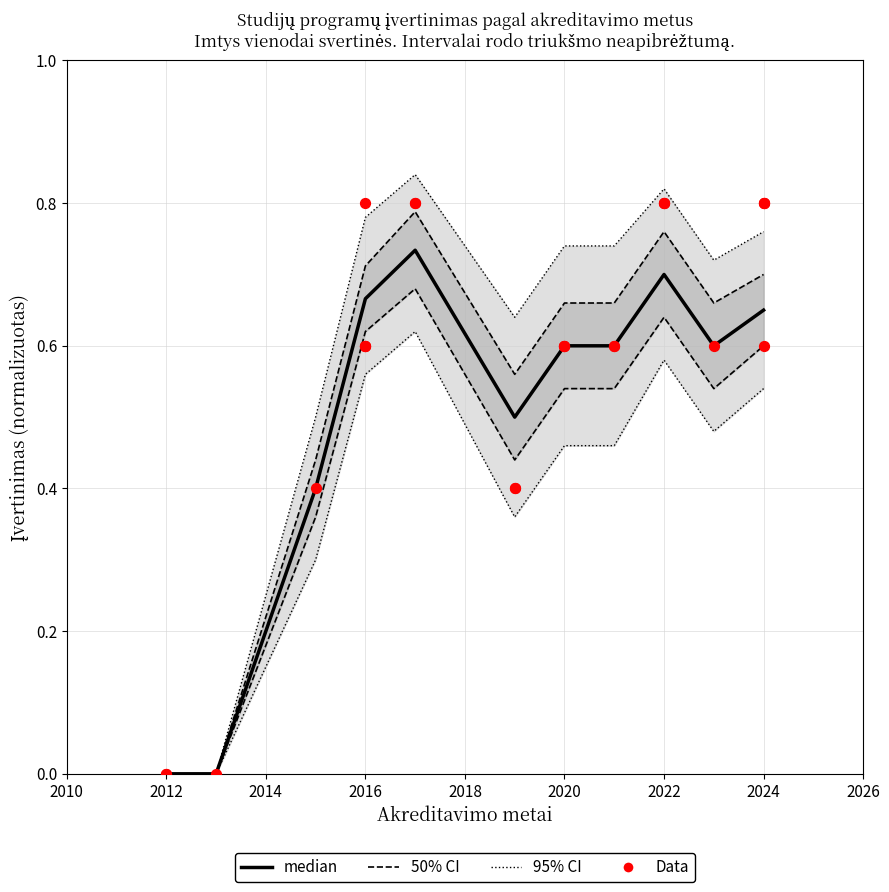

What is the total value across all series at 2021?

3.0